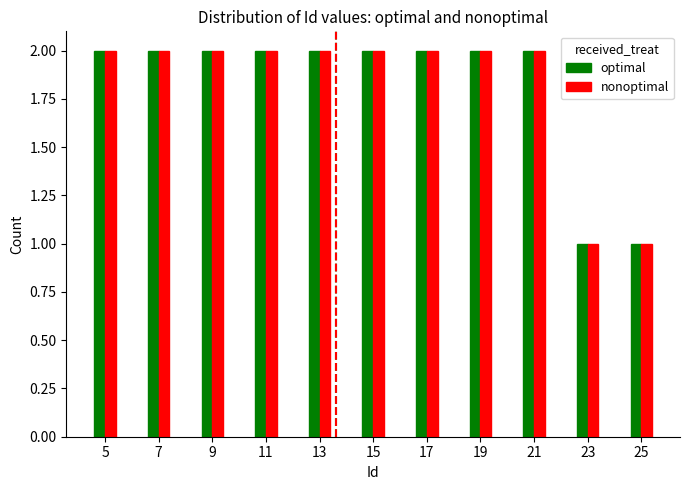

What is the sum of the optimal values at 5 and 11?

4